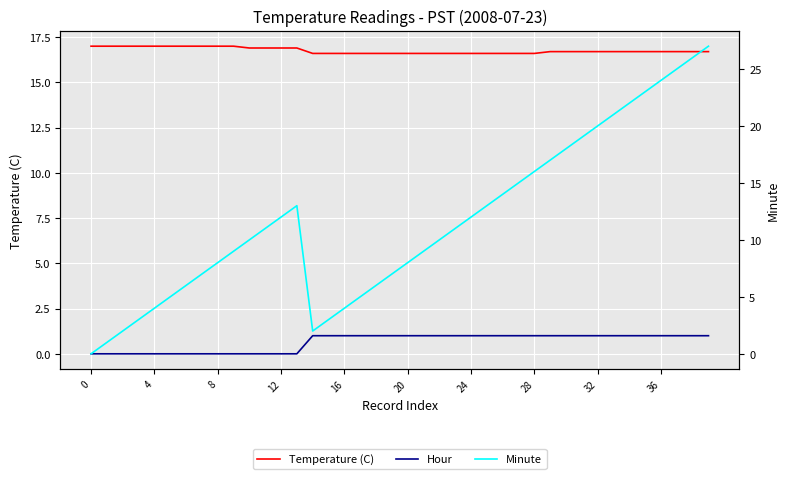

Between 37 and 22, which is larger?

37